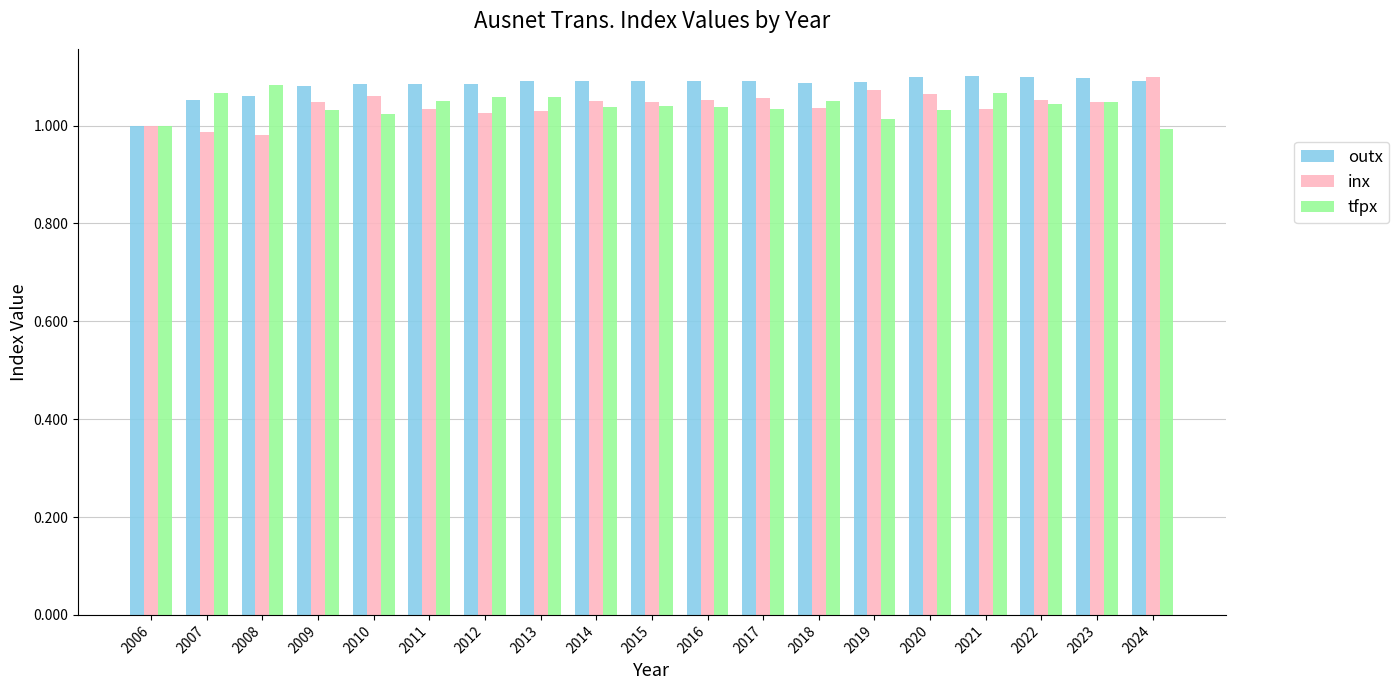

Which category has the lowest value in the outx series?

2006